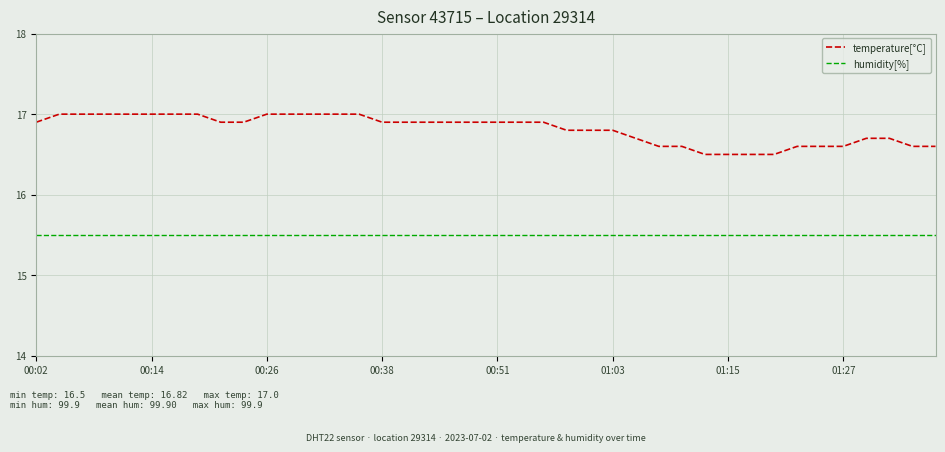

Which series has the widest spread of values?

temperature[°C]